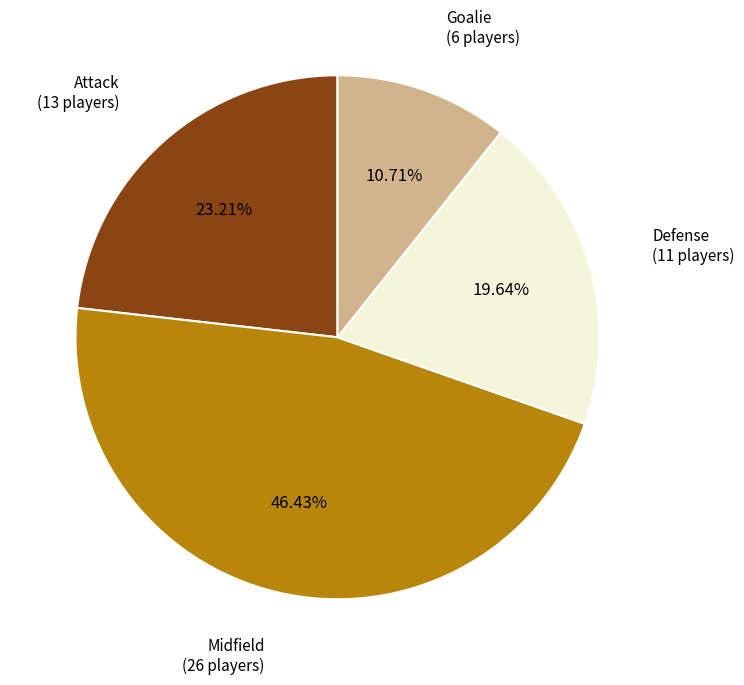

To the nearest percent, what is the difference between the largest and smallest slice percentages?

36%